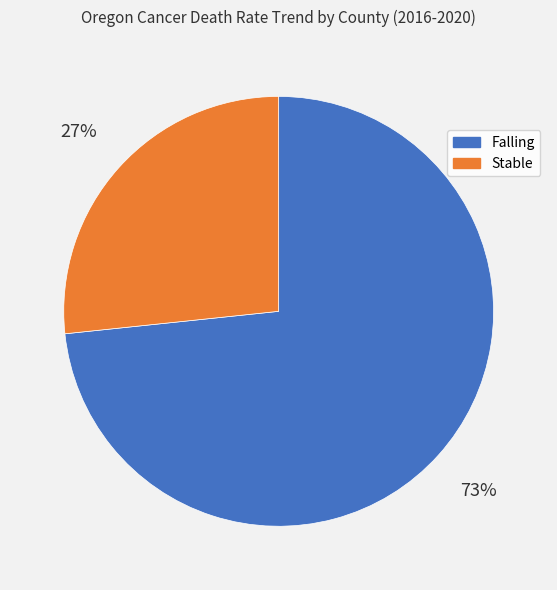

Which slice is the largest?

Falling